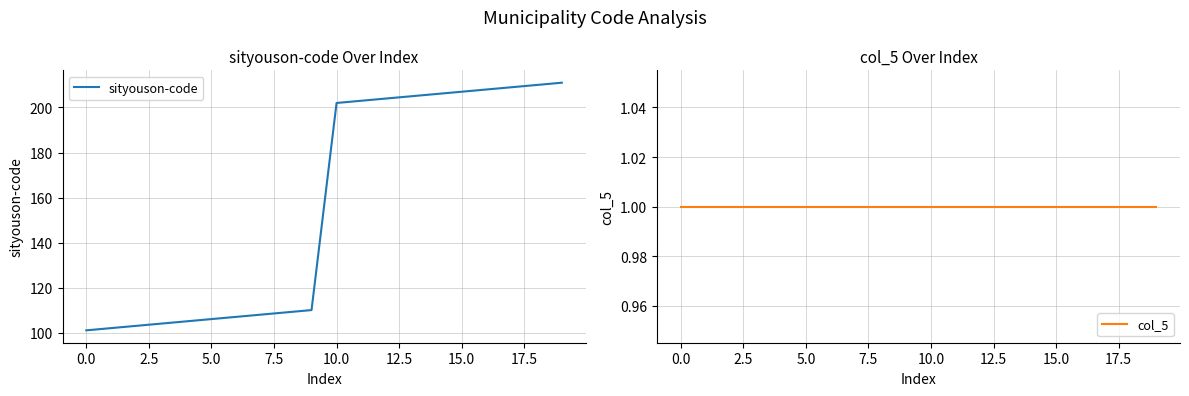

True or false: col_5 has a value of 2 at 16.

False